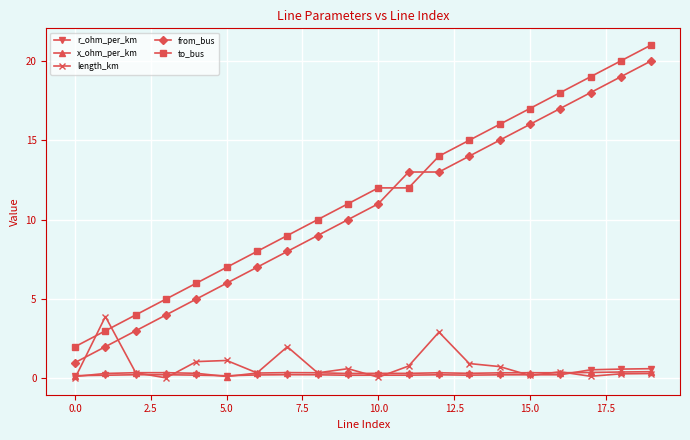

What is the maximum value shown in the chart?

21.0